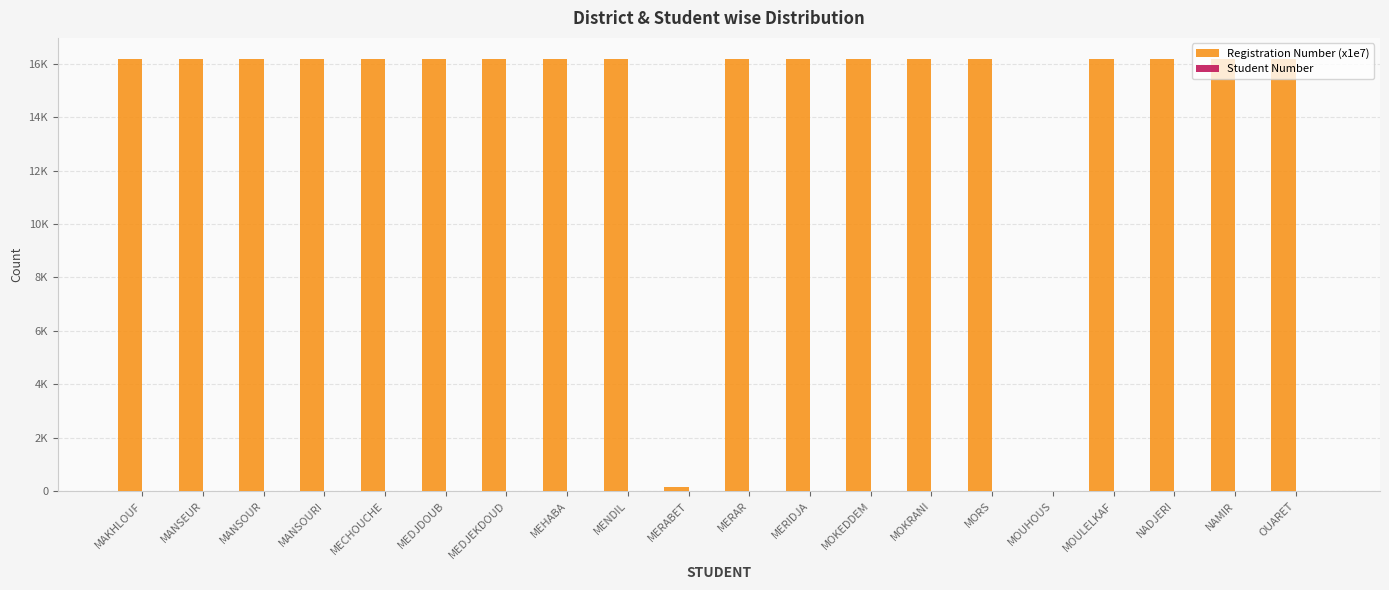

What is the difference between the second highest and minimum values in the Student Number series?

18.0